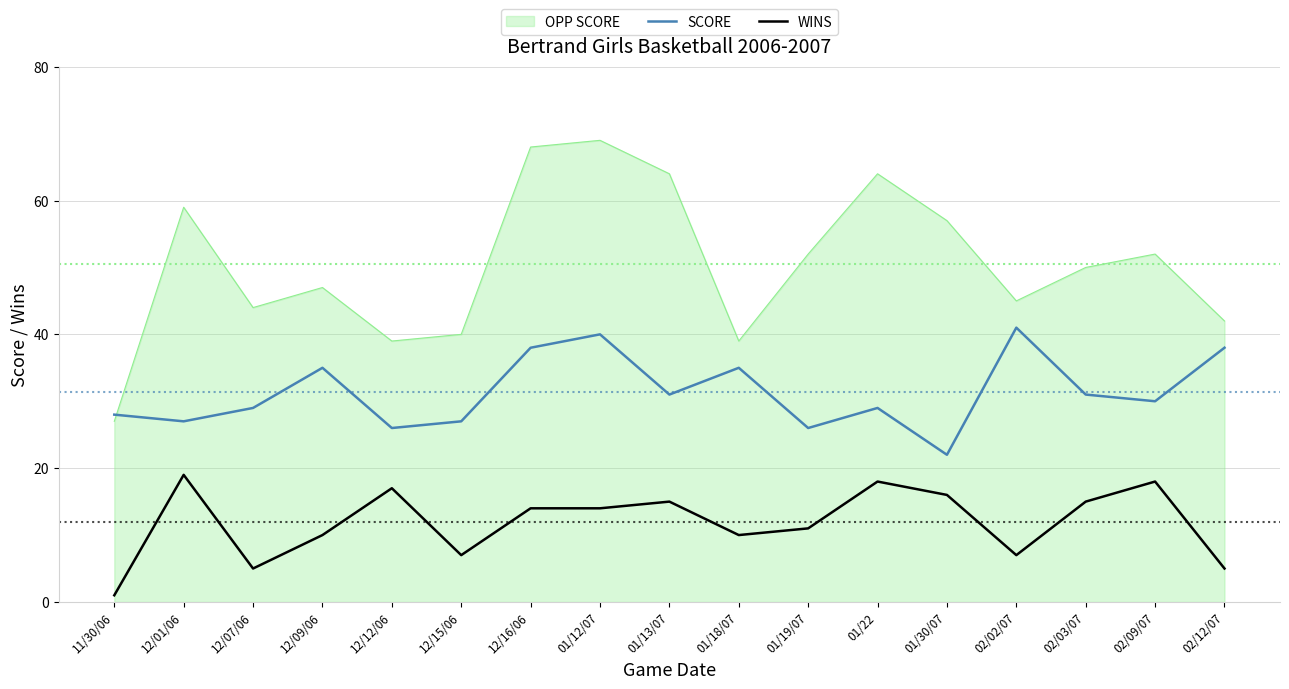

What is the maximum value shown in the chart?

69